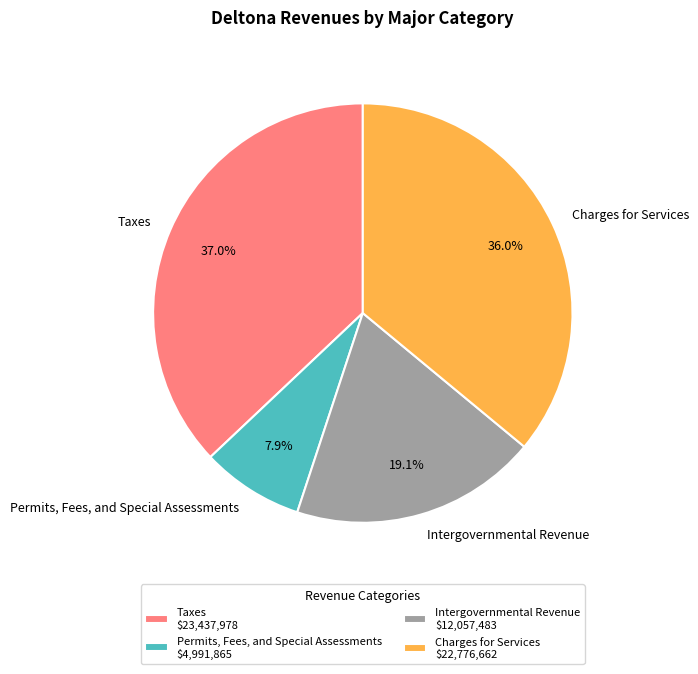

How many slices are in this pie chart?

4